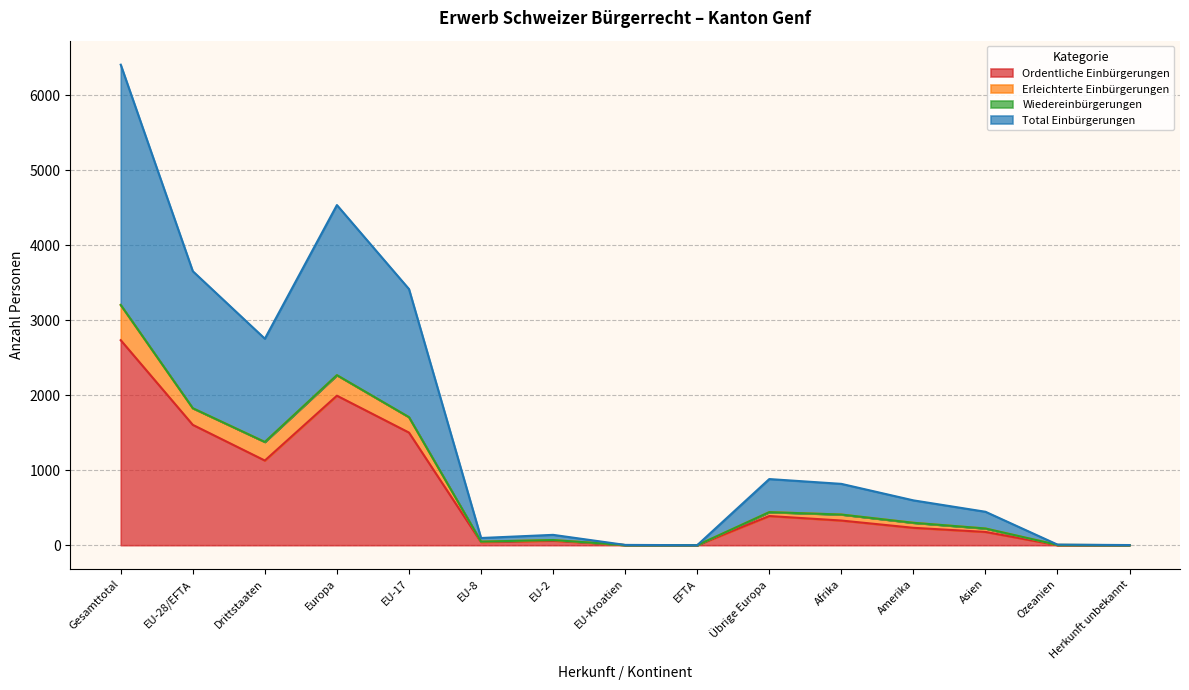

What is the maximum value for Ordentliche Einbürgerungen?

2734